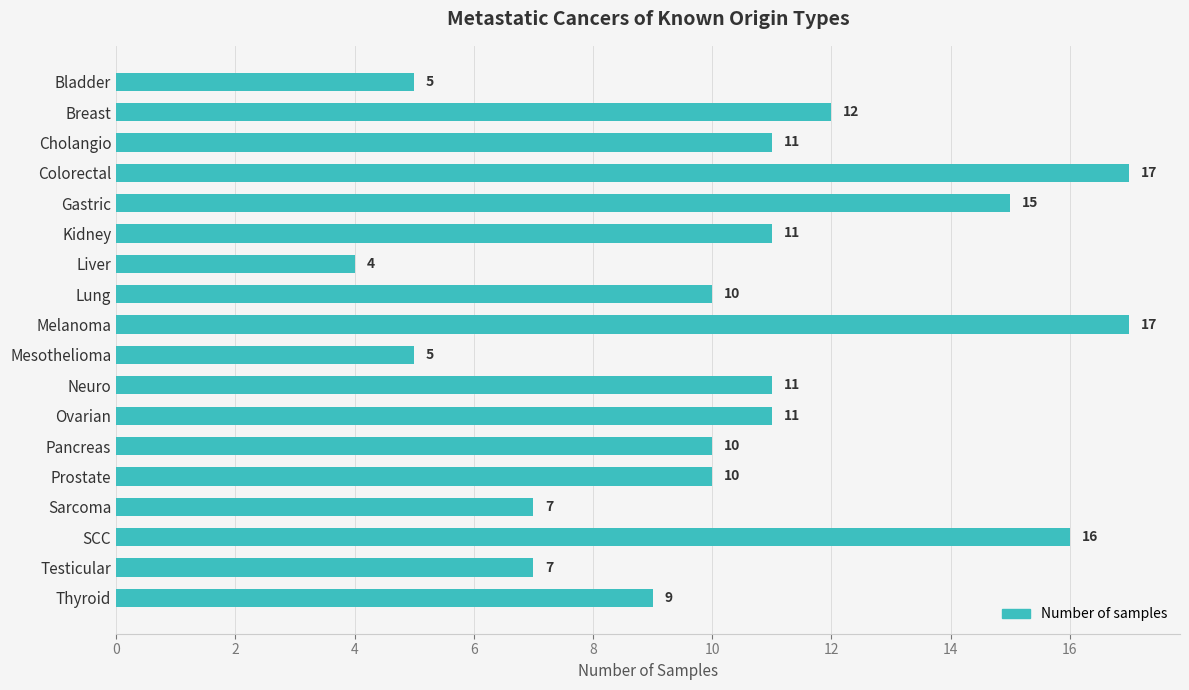

How many bars are there in total?

18